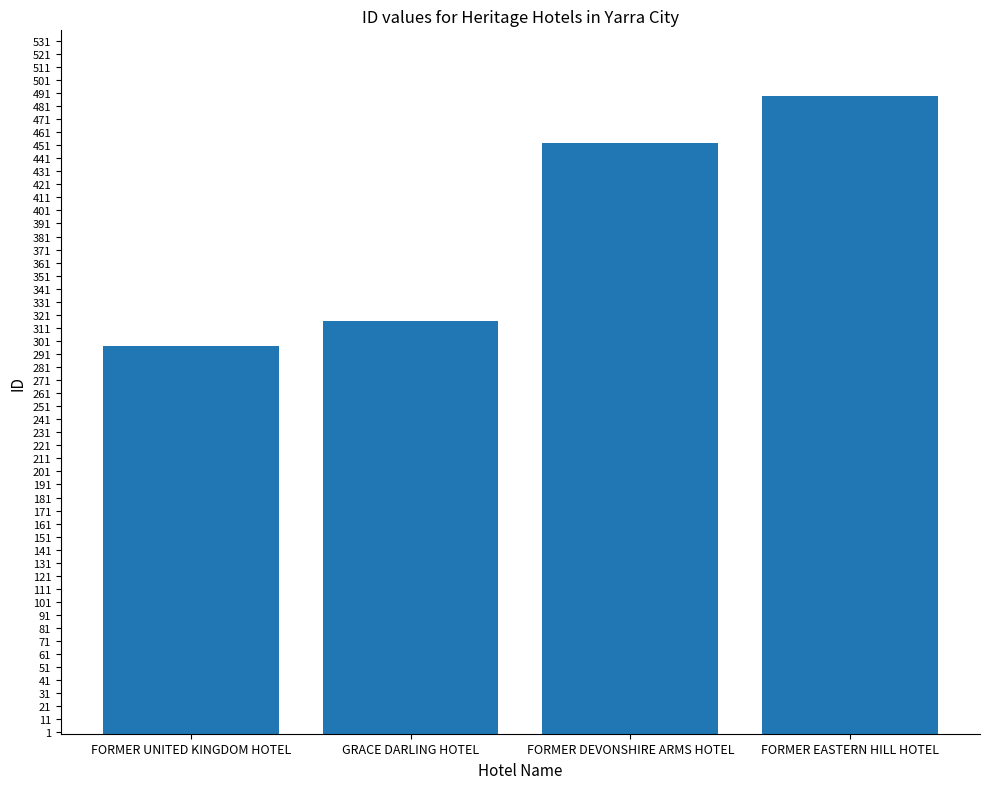

What position from the right is FORMER UNITED KINGDOM HOTEL?

4